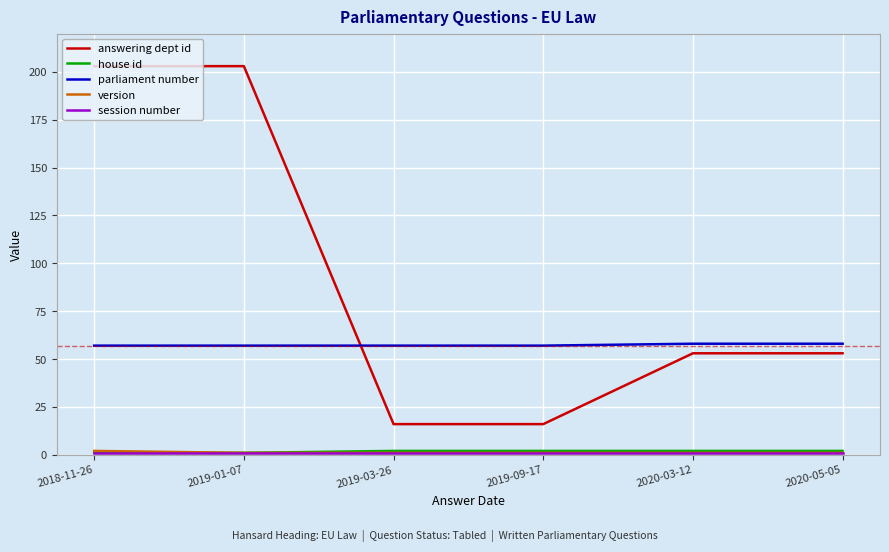

The parliament number series shows 58 at 2020-05-05. True or false?

True